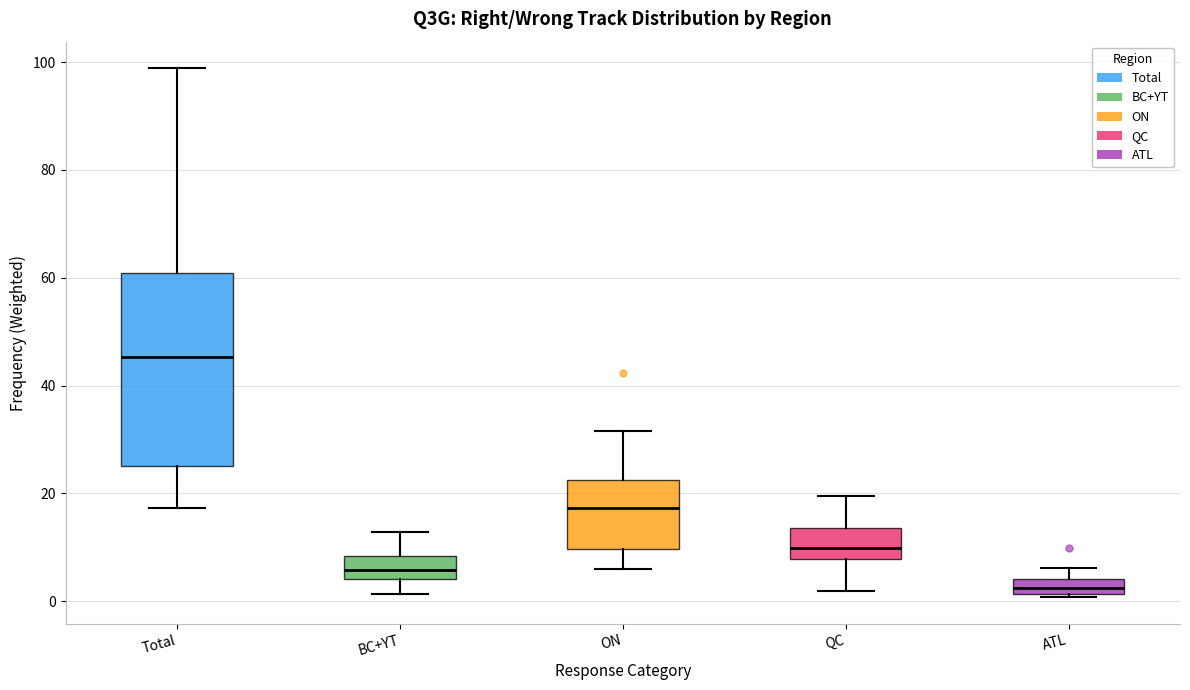

Which box is the tallest, from its lower edge to its upper edge?

Total